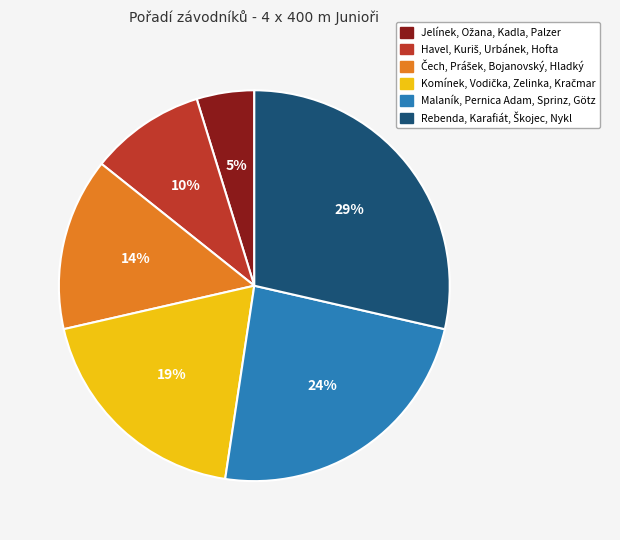

Is there a majority slice in this chart?

No